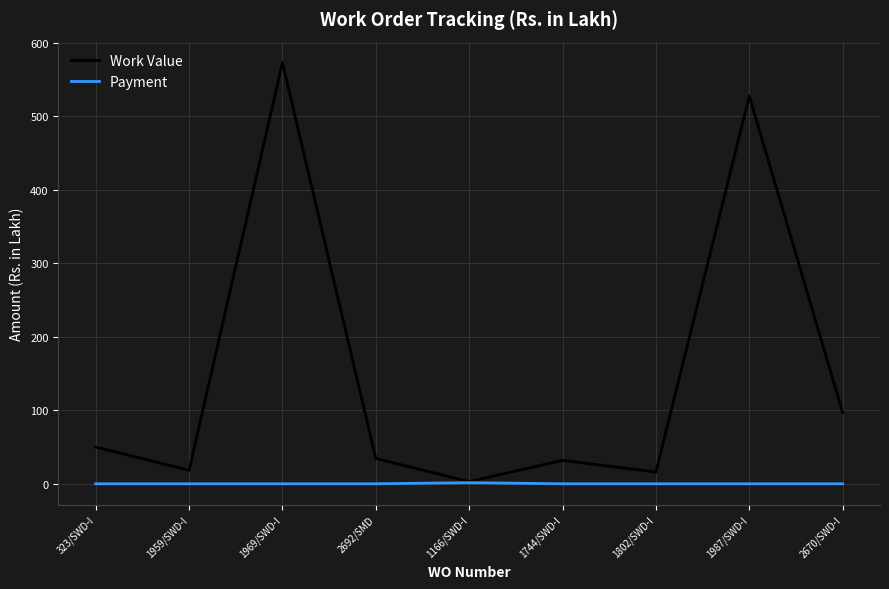

How many lines are shown in the chart?

2